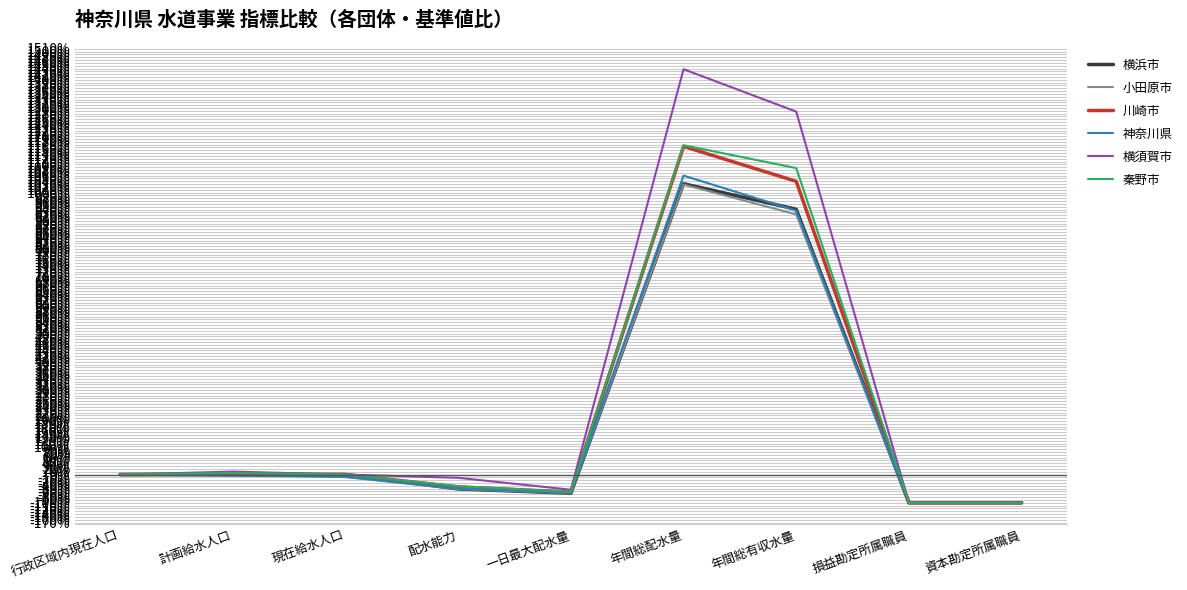

Which series changed the most between 配水能力 and 年間総配水量?

横須賀市